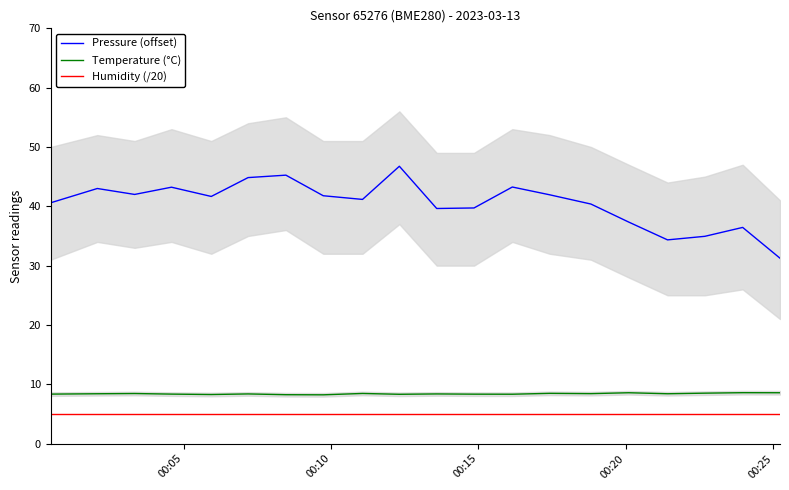

True or false: Humidity (/20) and Pressure (offset) intersect in this chart.

False